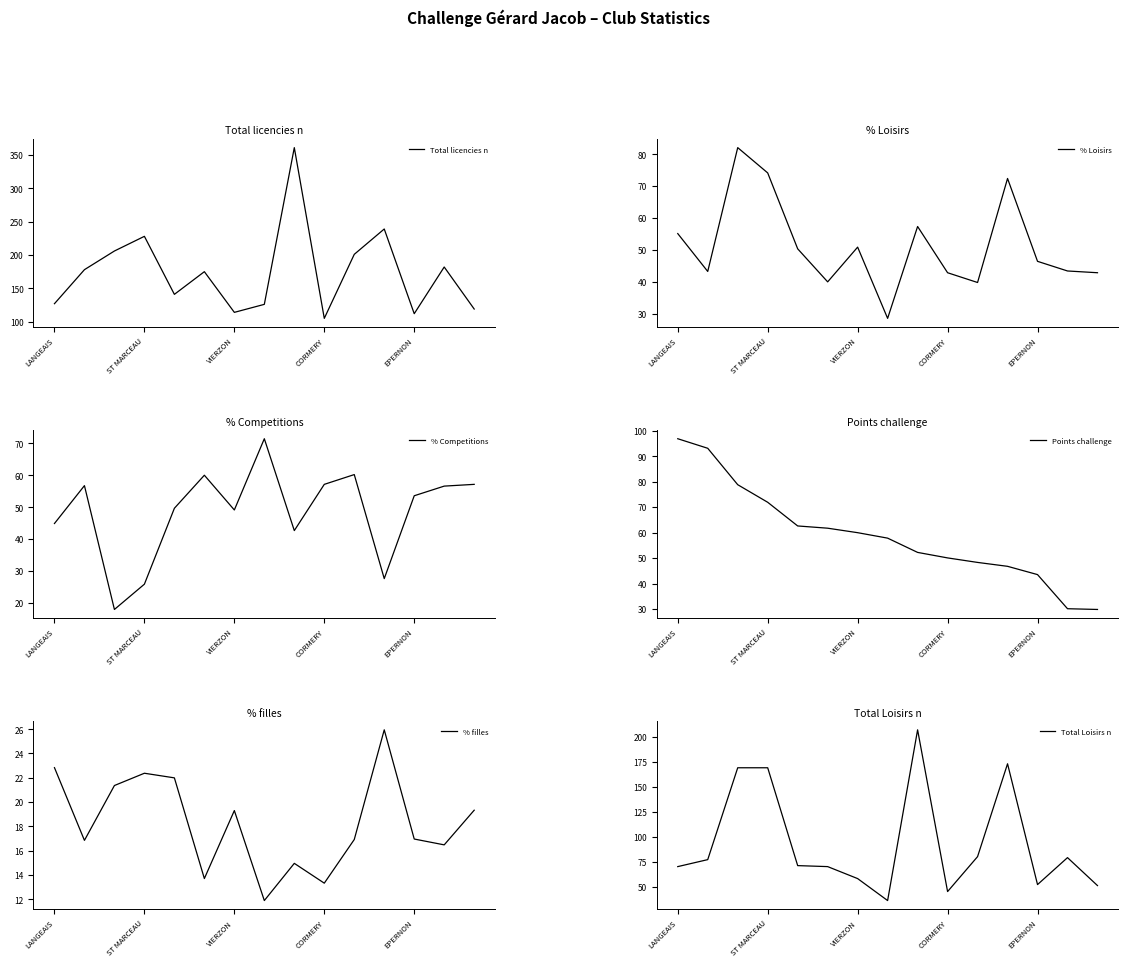

At which category is the sum across all series the highest?

8